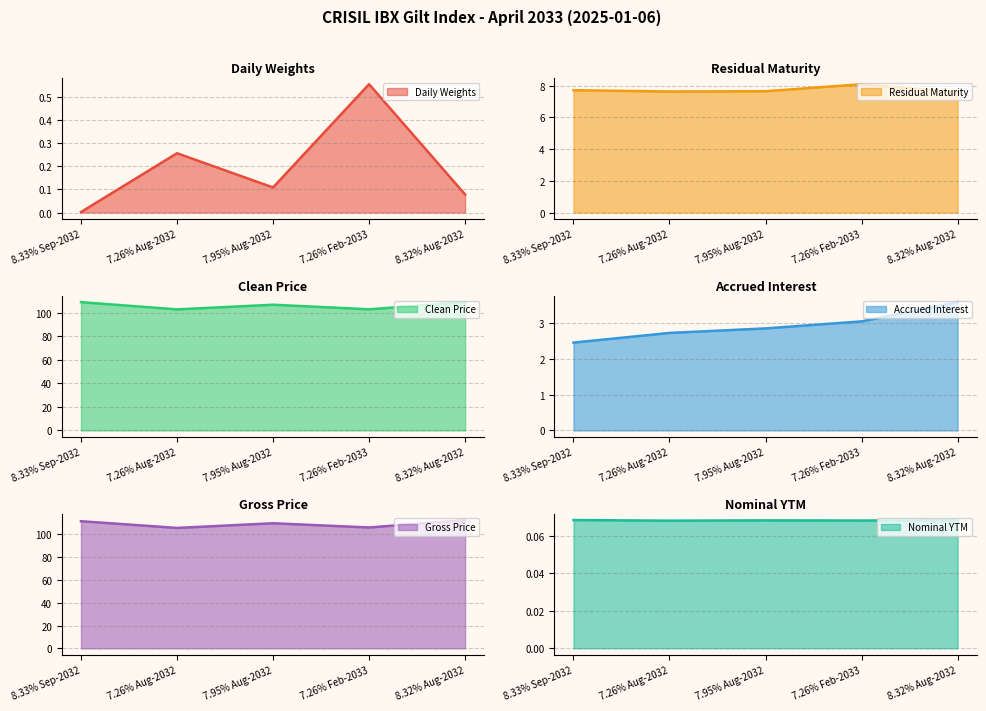

True or false: Daily Weights has more than 1 points higher than both neighbors.

True